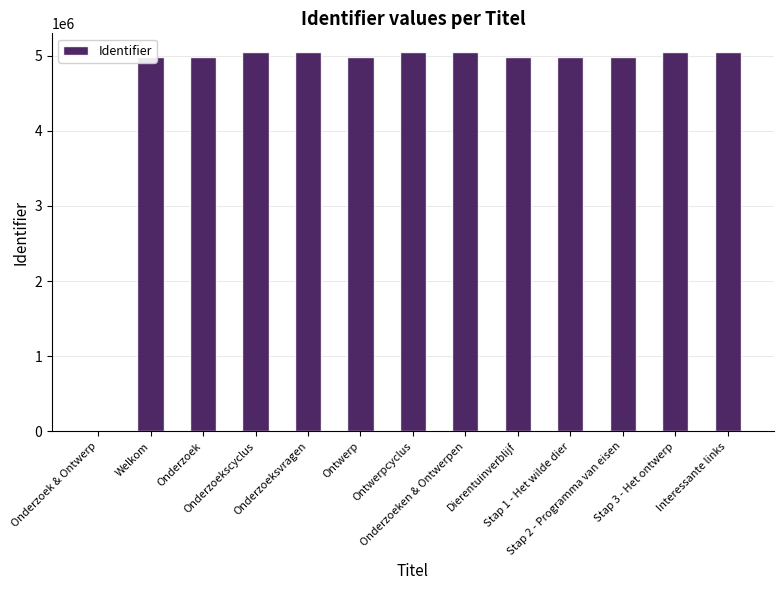

What is the sum of all values?

60136835